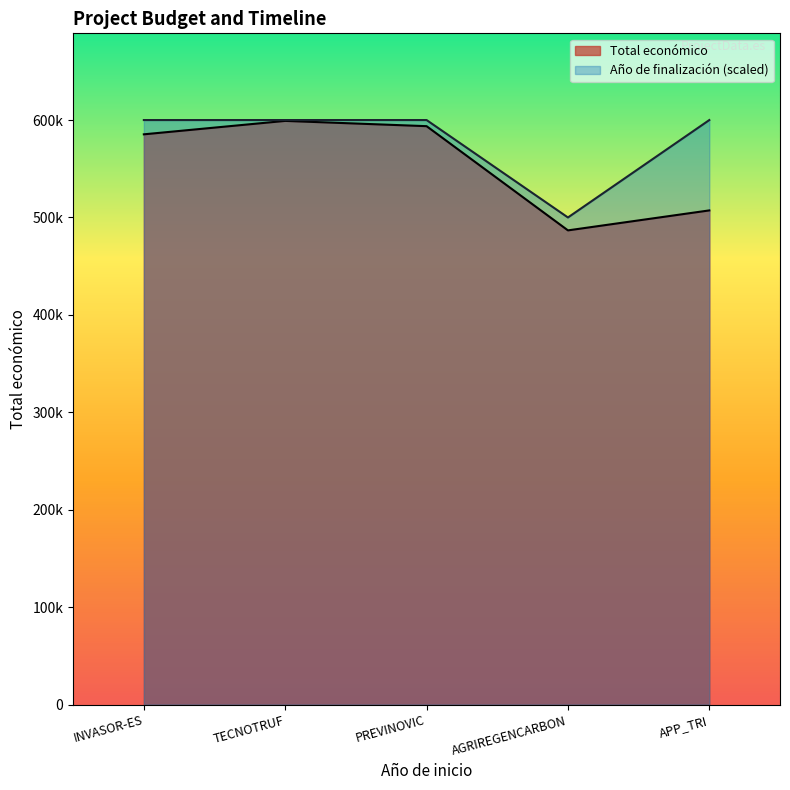

True or false: Año de finalización has more than 2 interior local peaks.

False